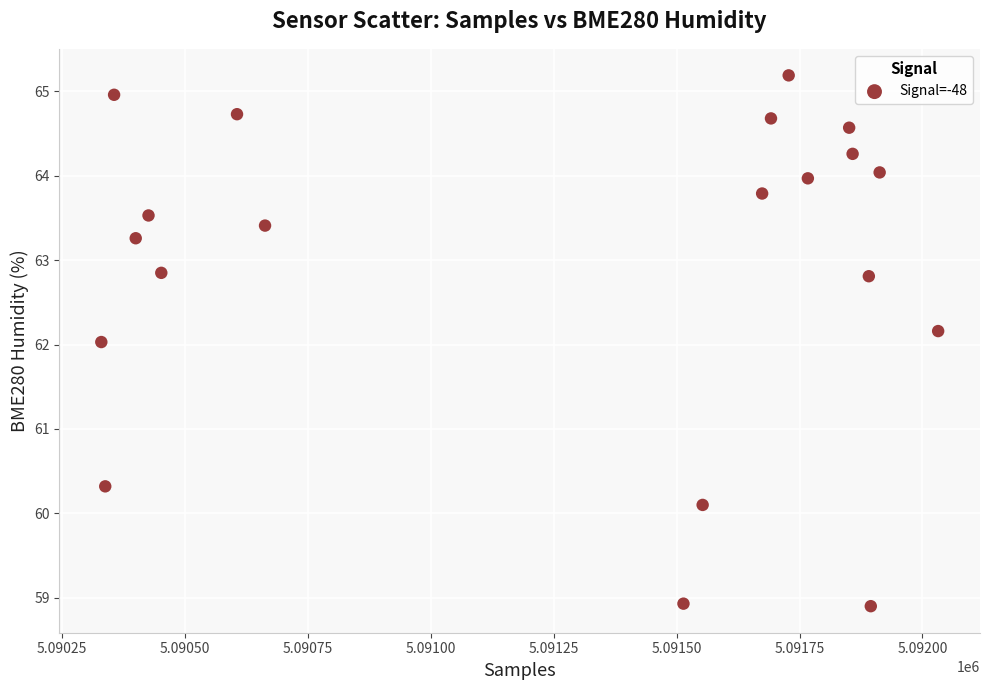

What is the range of X values (max minus min)?

1702.0